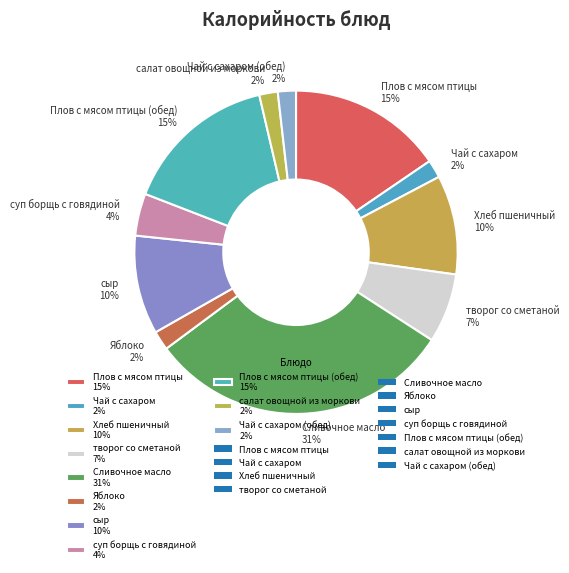

The Плов с мясом птицы 15% slice represents 10% of the pie. True or false?

False